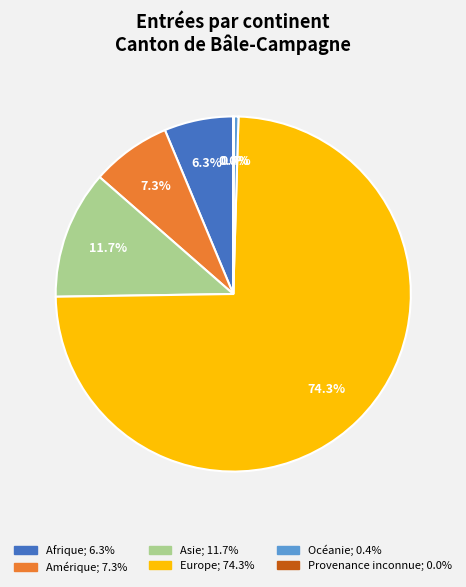

What percentage do Europe and Océanie together represent?

74.7%